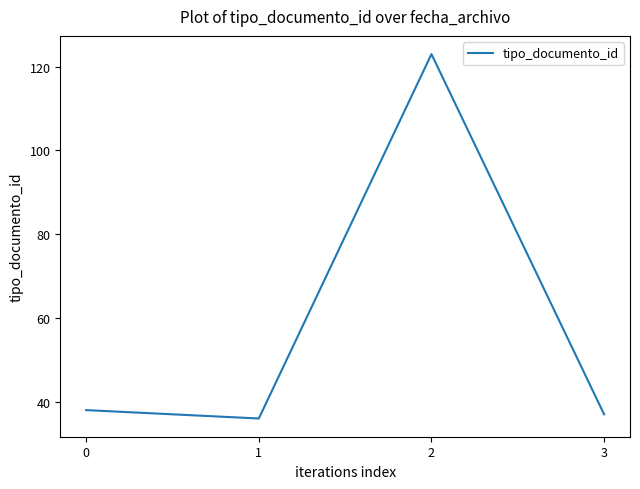

Reading left to right, what are all the values shown in this chart?

0=38	1=36	2=123	3=37